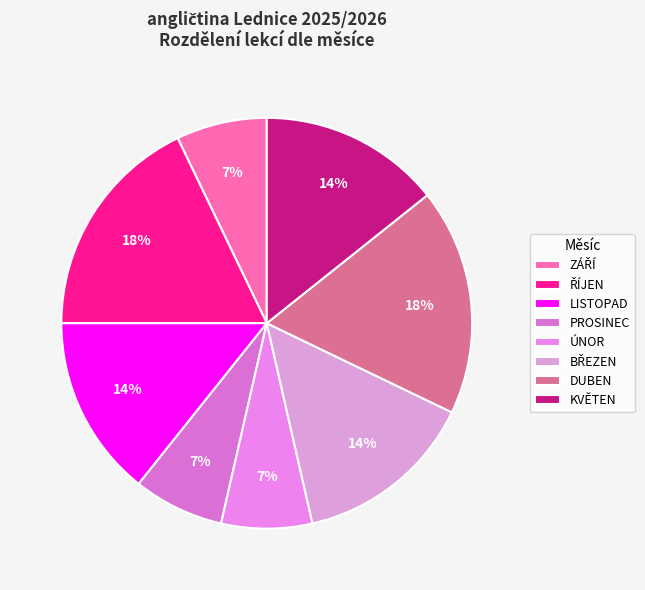

Rank the categories by value from lowest to highest.

ZÁŘÍ, PROSINEC, ÚNOR, LISTOPAD, BŘEZEN, KVĚTEN, ŘÍJEN, DUBEN